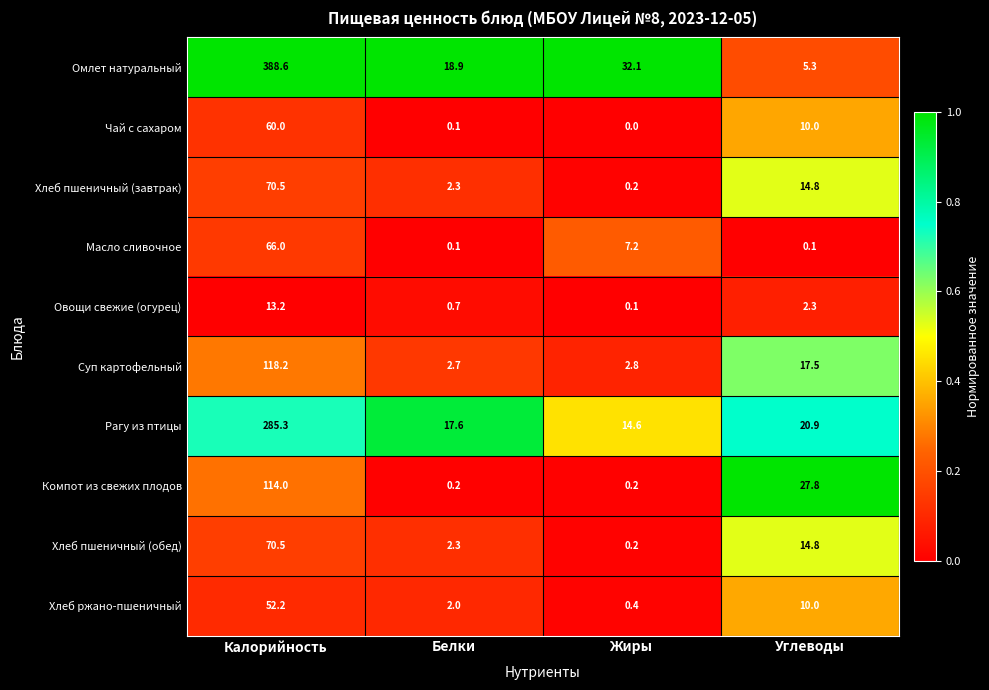

Which label corresponds to the smallest value in the chart?

Жиры